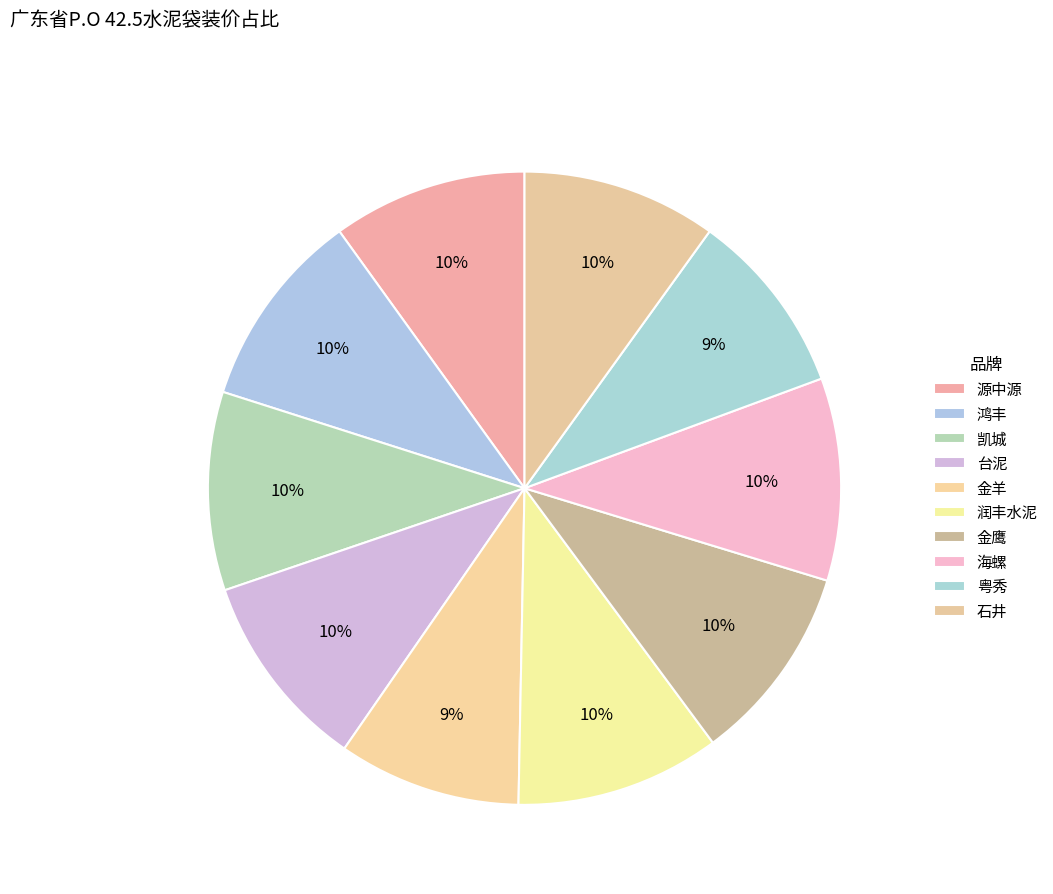

Count the number of slices in the pie.

10